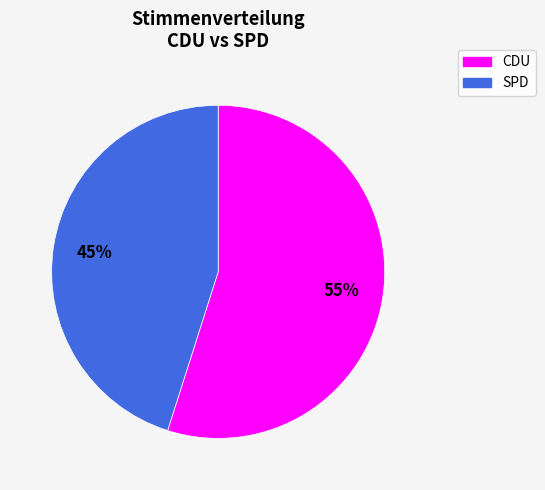

To the nearest percent, what is the difference between the largest and smallest slice percentages?

10%